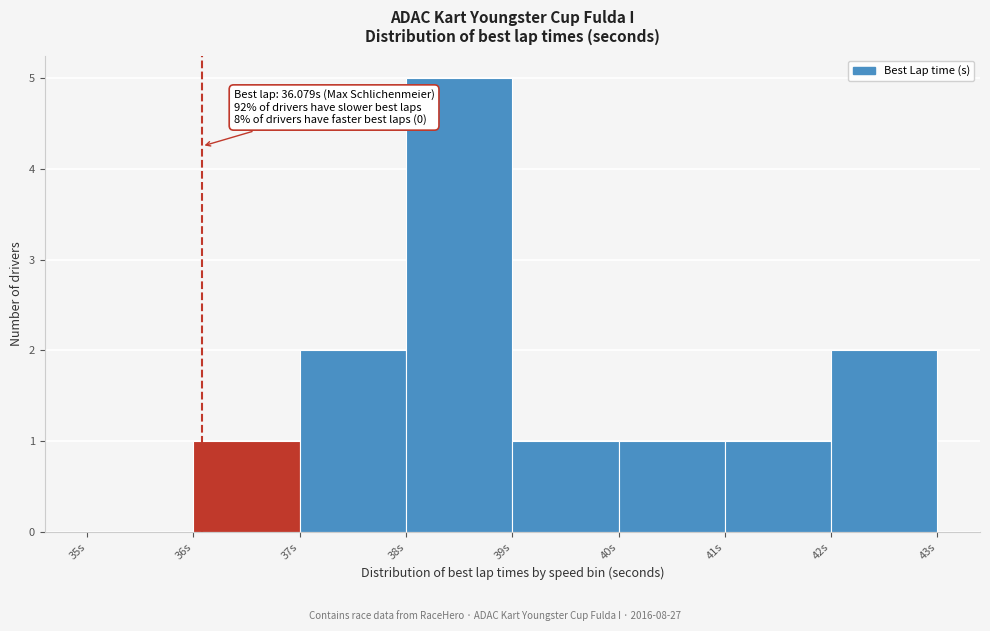

Over which range of the x-axis is the bar tallest?

38 to 39